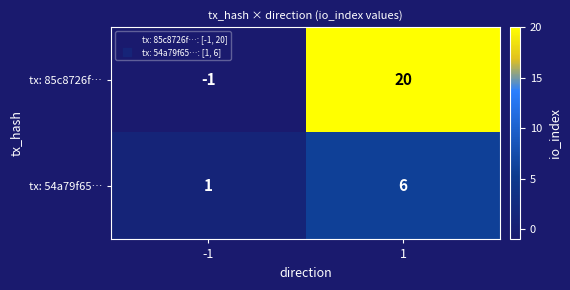

Count the number of categories in the chart.

2